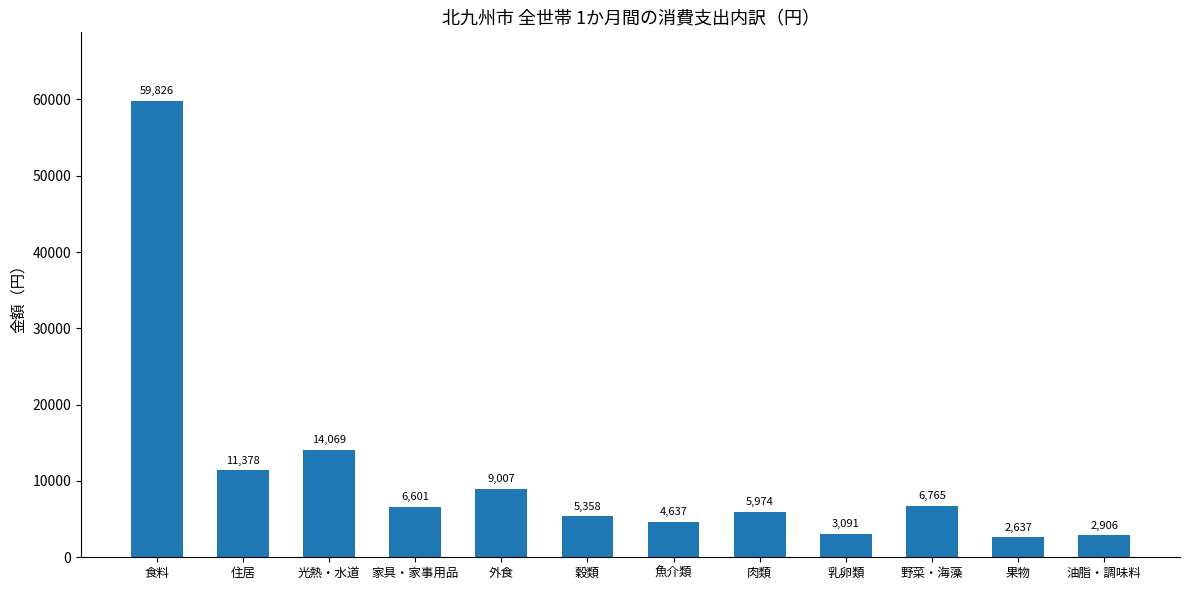

What is the change in value from 食料 to 乳卵類?

-56735